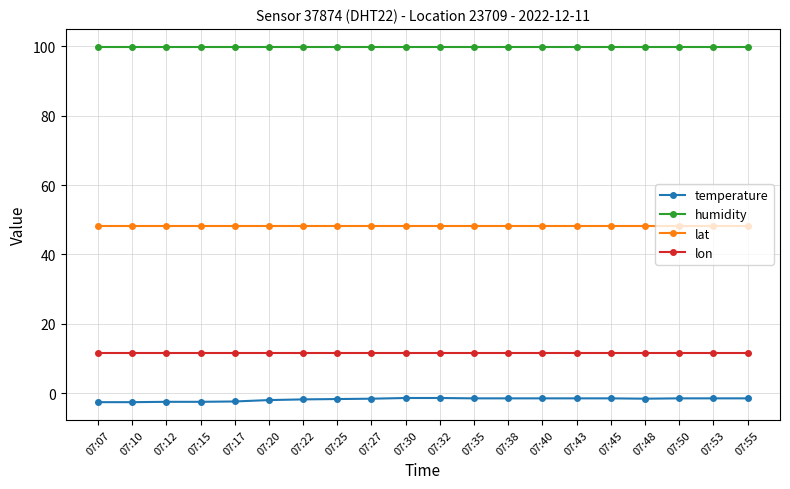

List the series in order of their peak value, lowest first.

temperature, lon, lat, humidity